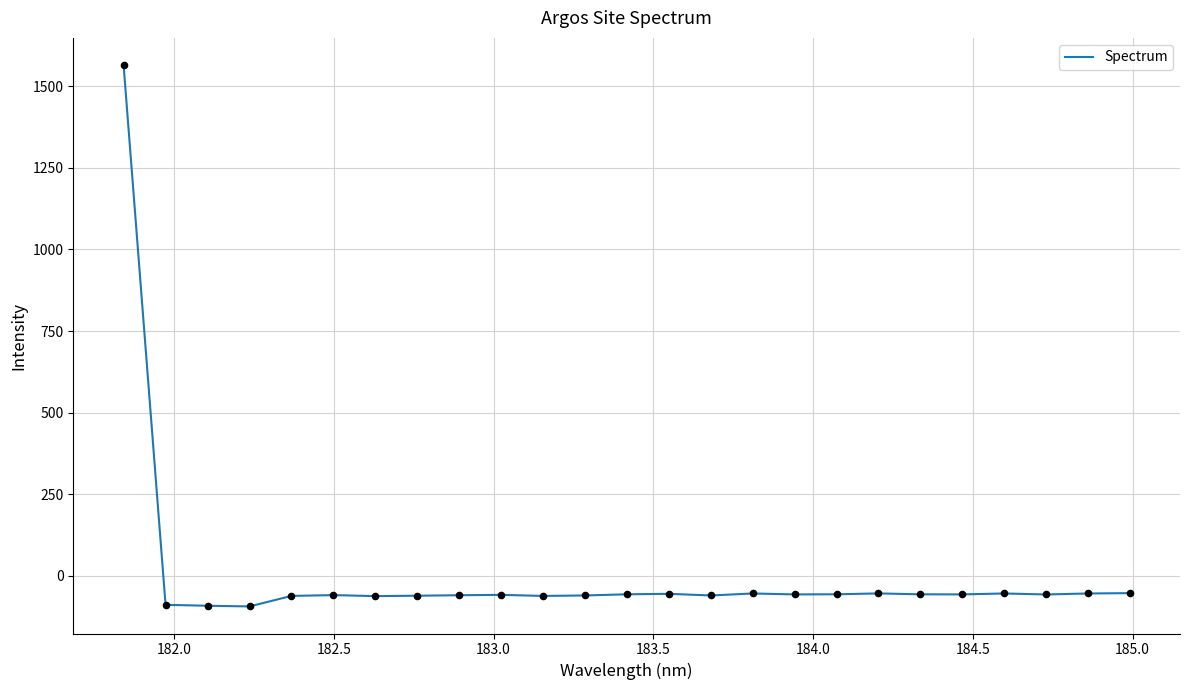

What is the difference between the maximum and minimum values?

1658.7